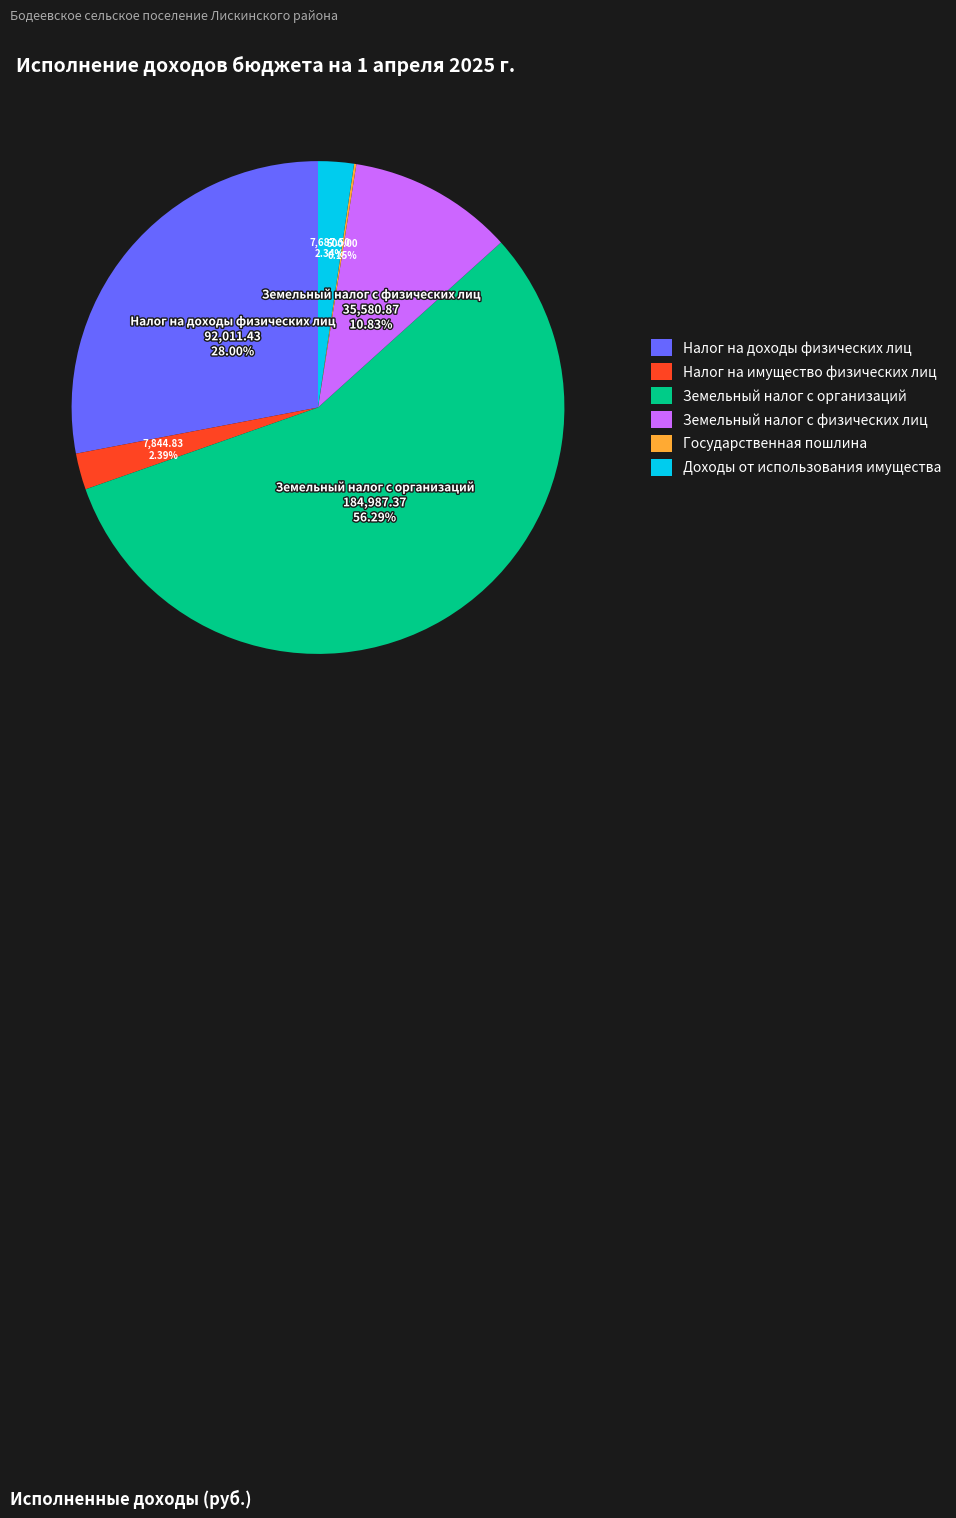

Which category has the biggest portion of the pie?

Земельный налог с организаций